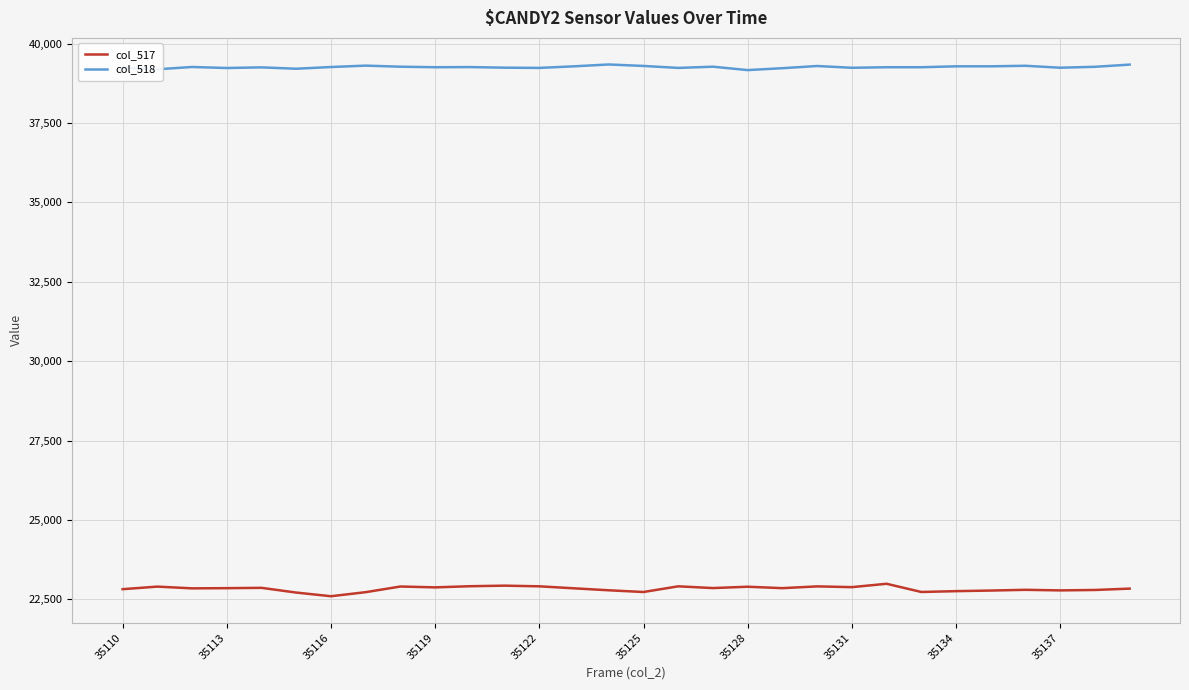

True or false: col_518 and col_517 cross at least once.

False